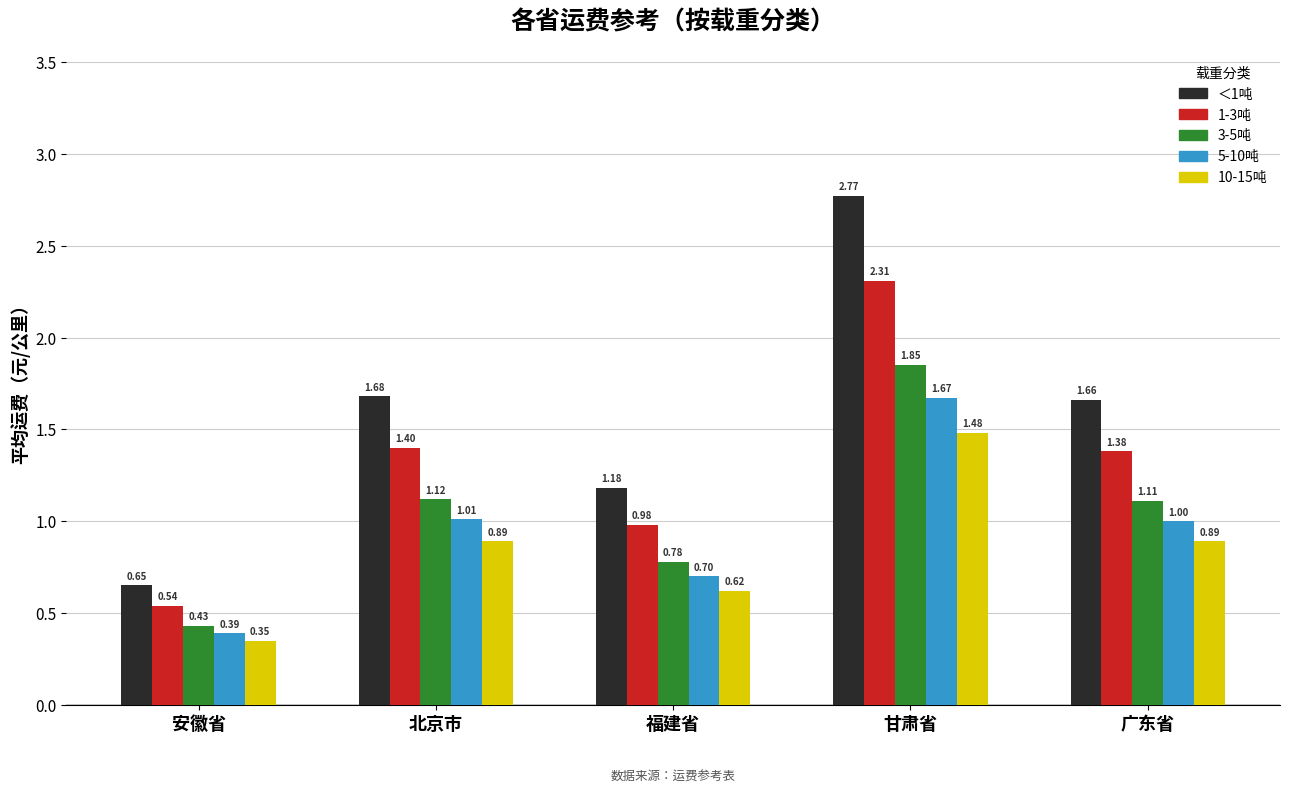

What is the difference between the highest and lowest values at 甘肃省?

1.3